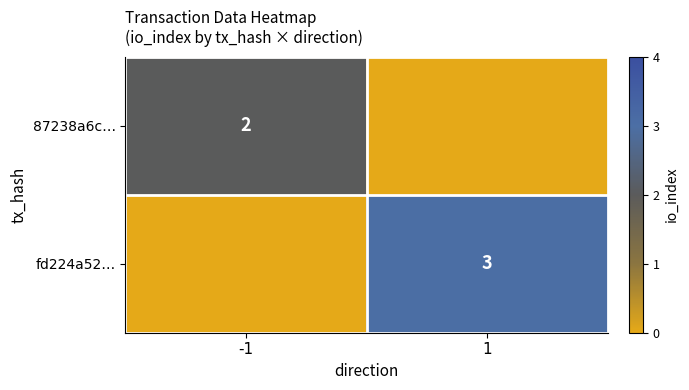

Which category has the lowest value across all series?

1